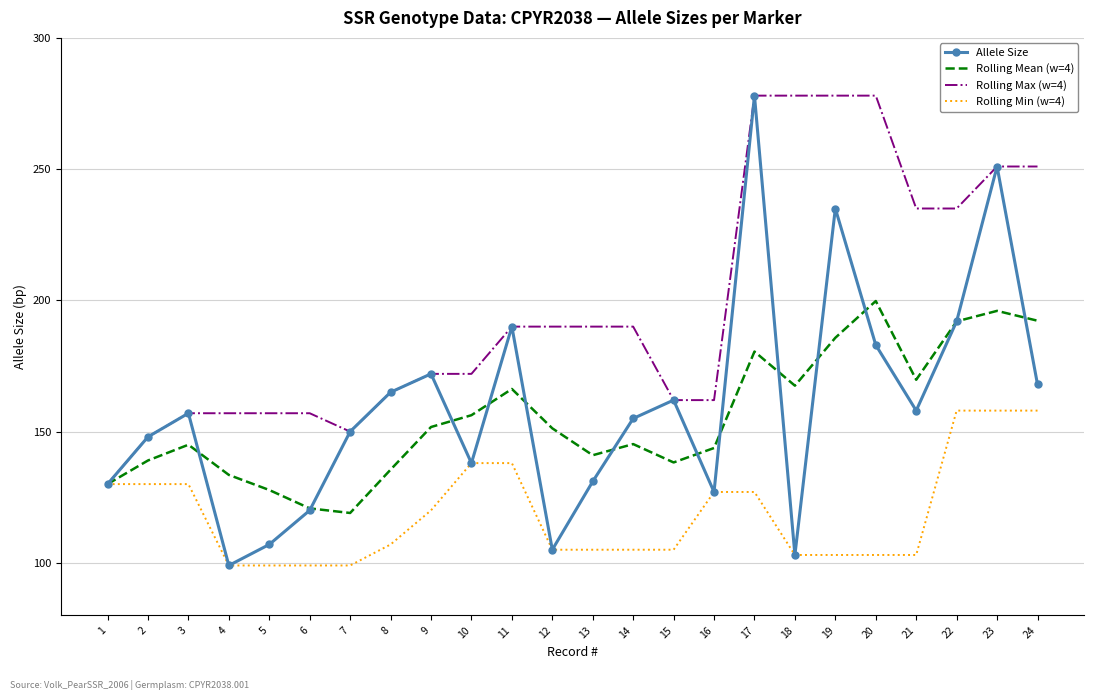

Which series has the largest range (max minus min)?

Allele Size